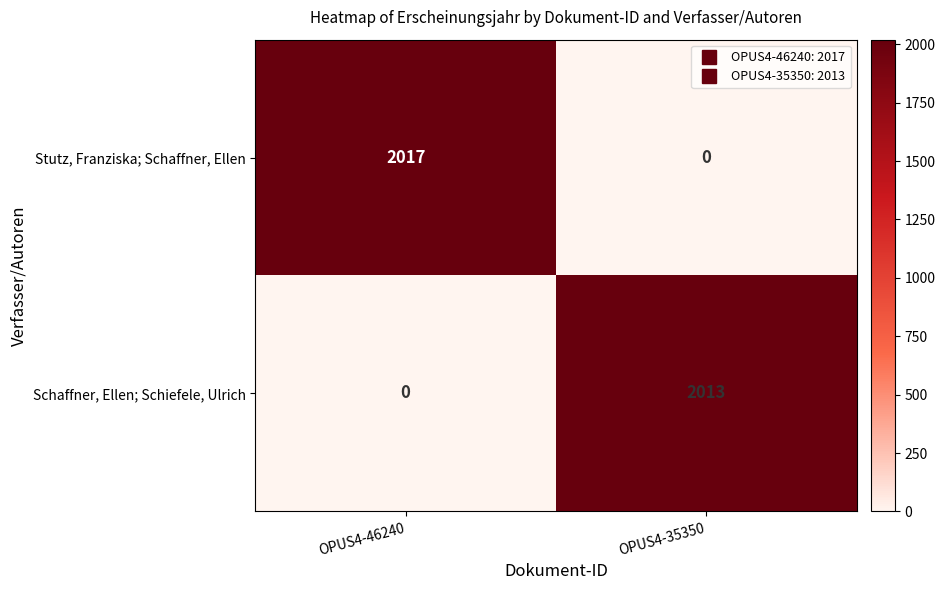

Reading right to left, what are all the values shown in this chart?

Stutz, Franziska; Schaffner, Ellen: 0	2017
Schaffner, Ellen; Schiefele, Ulrich: 2013	0